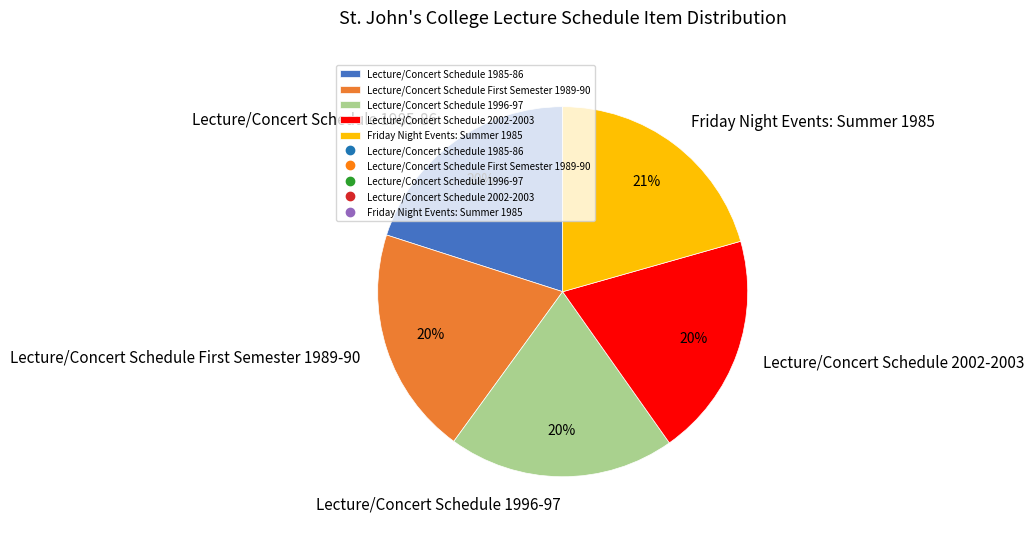

Does Lecture/Concert Schedule 1985-86 account for over 50% of the chart?

No